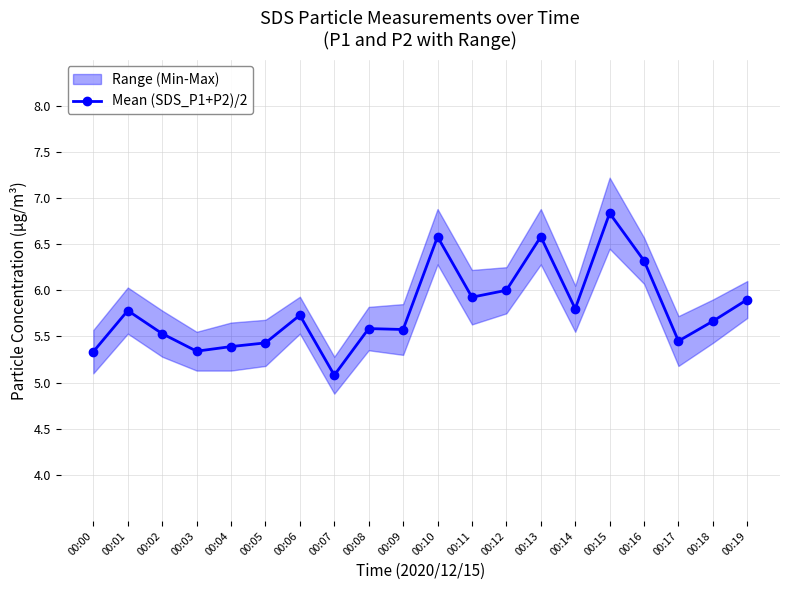

What is the sum of the values at 00:02 and 00:03?

10.9